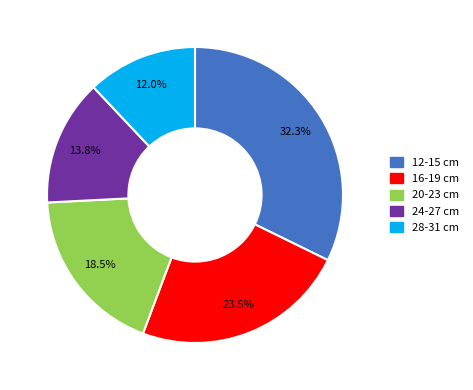

How many segments does this pie chart have?

5